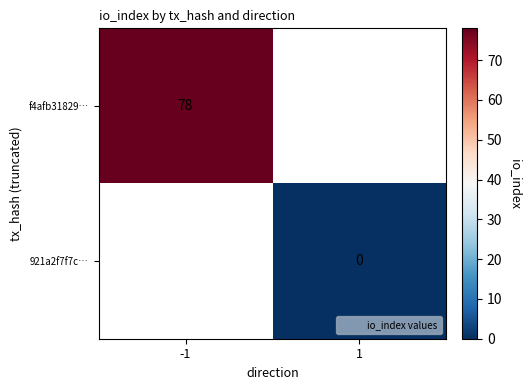

Is the value of 921a2f7f7c… at 1 greater than the value of f4afb31829… at -1?

No